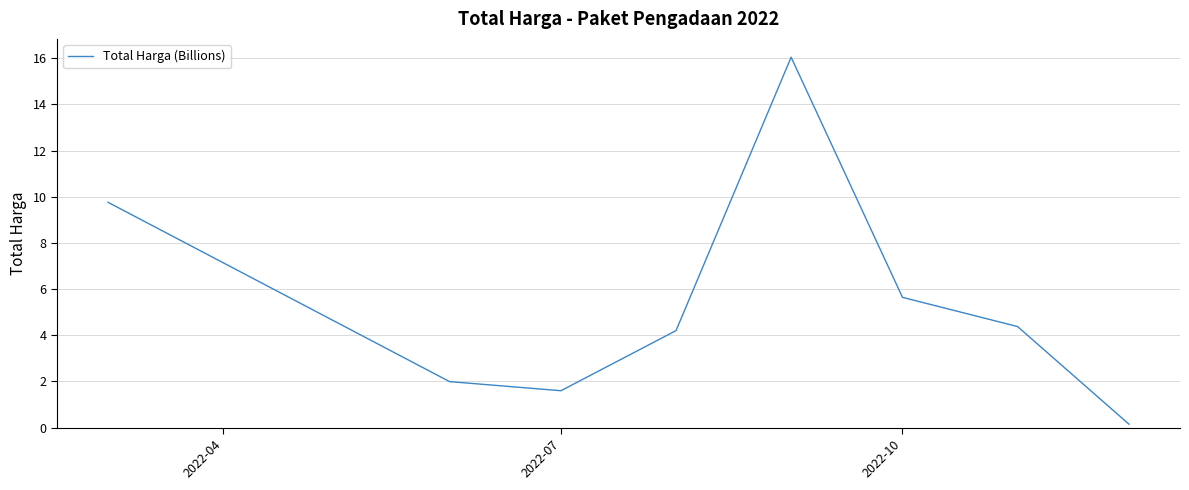

How many interior local valleys (lower than both neighbors) does the data have?

1